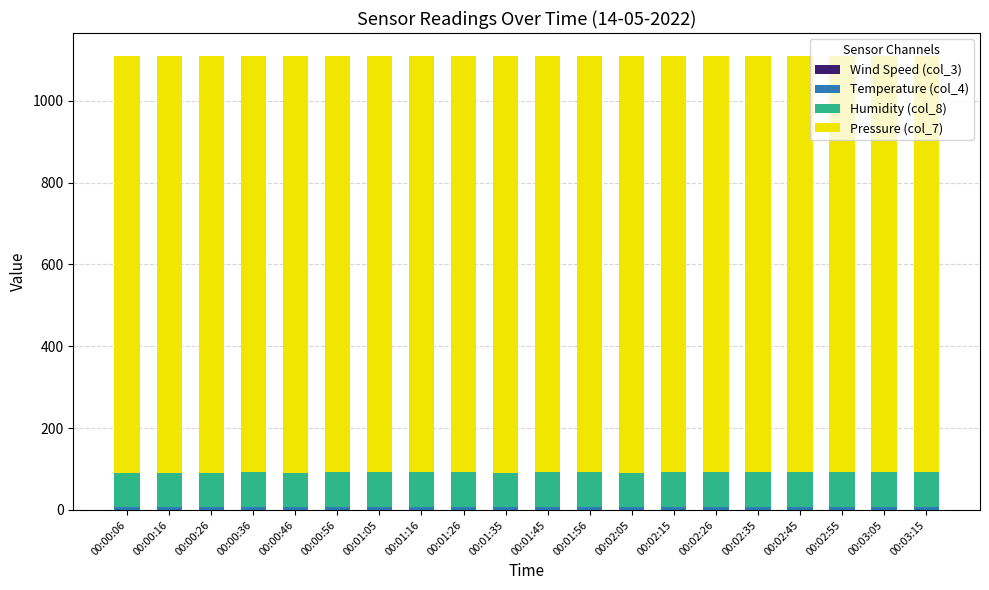

Count the number of categories in the chart.

20